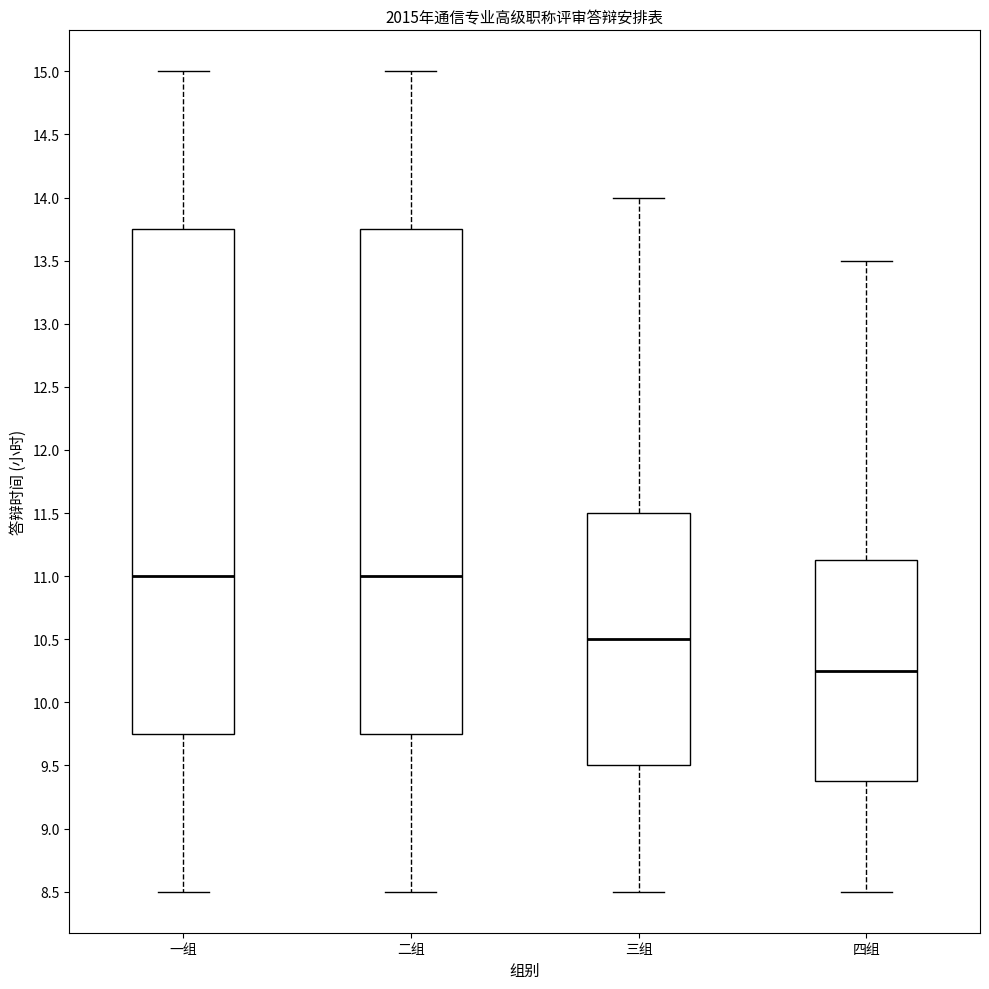

Reading left to right, read every box against the y-axis: the position of its median line, the range the box covers, and the ends of its whiskers. The values are not printed on the chart, so give them approximately, as read against the axis.

一组: median 11.00, box 9.75 to 13.75, whiskers 8.50 to 15.00
二组: median 11.00, box 9.75 to 13.75, whiskers 8.50 to 15.00
三组: median 10.50, box 9.50 to 11.50, whiskers 8.50 to 14.00
四组: median 10.25, box 9.40 to 11.15, whiskers 8.50 to 13.50